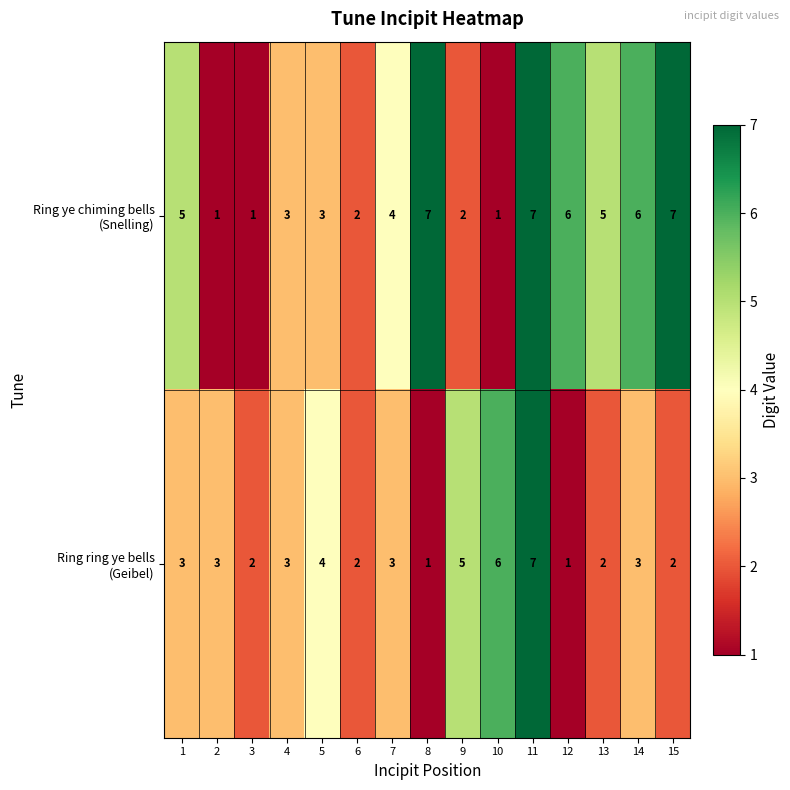

What is the difference between the highest and lowest values at 9?

3